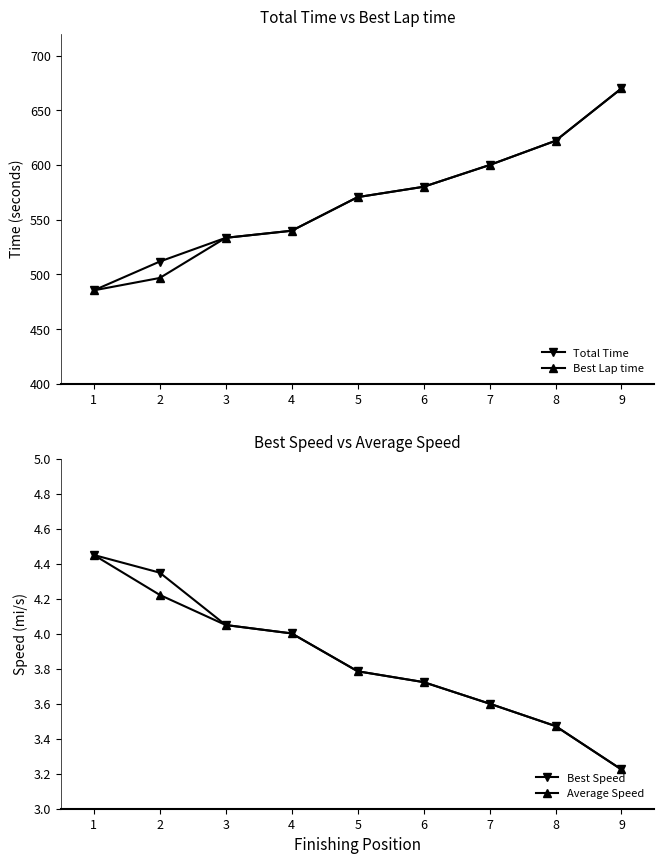

What are all the series names shown in the legend?

Total Time, Best Lap time, Best Speed, Average Speed